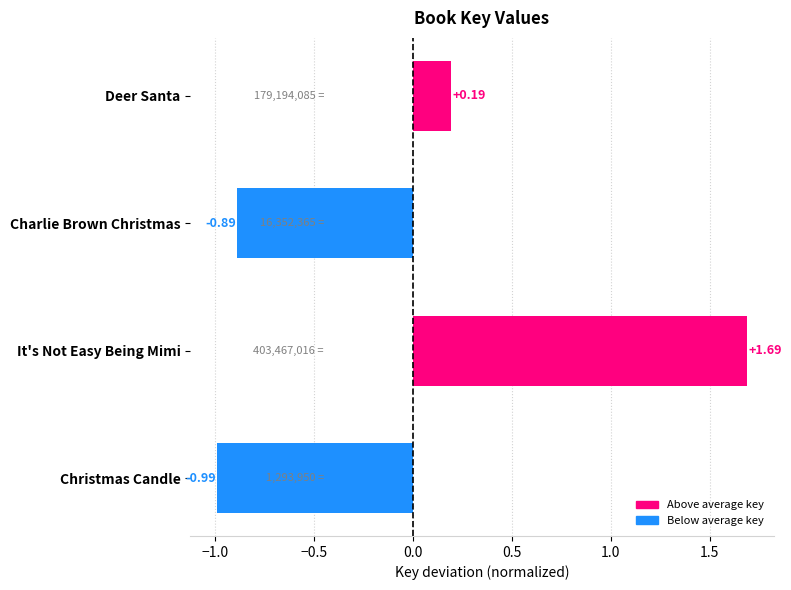

Rank the categories by value from highest to lowest.

It's Not Easy Being Mimi, Deer Santa, Charlie Brown Christmas, Christmas Candle